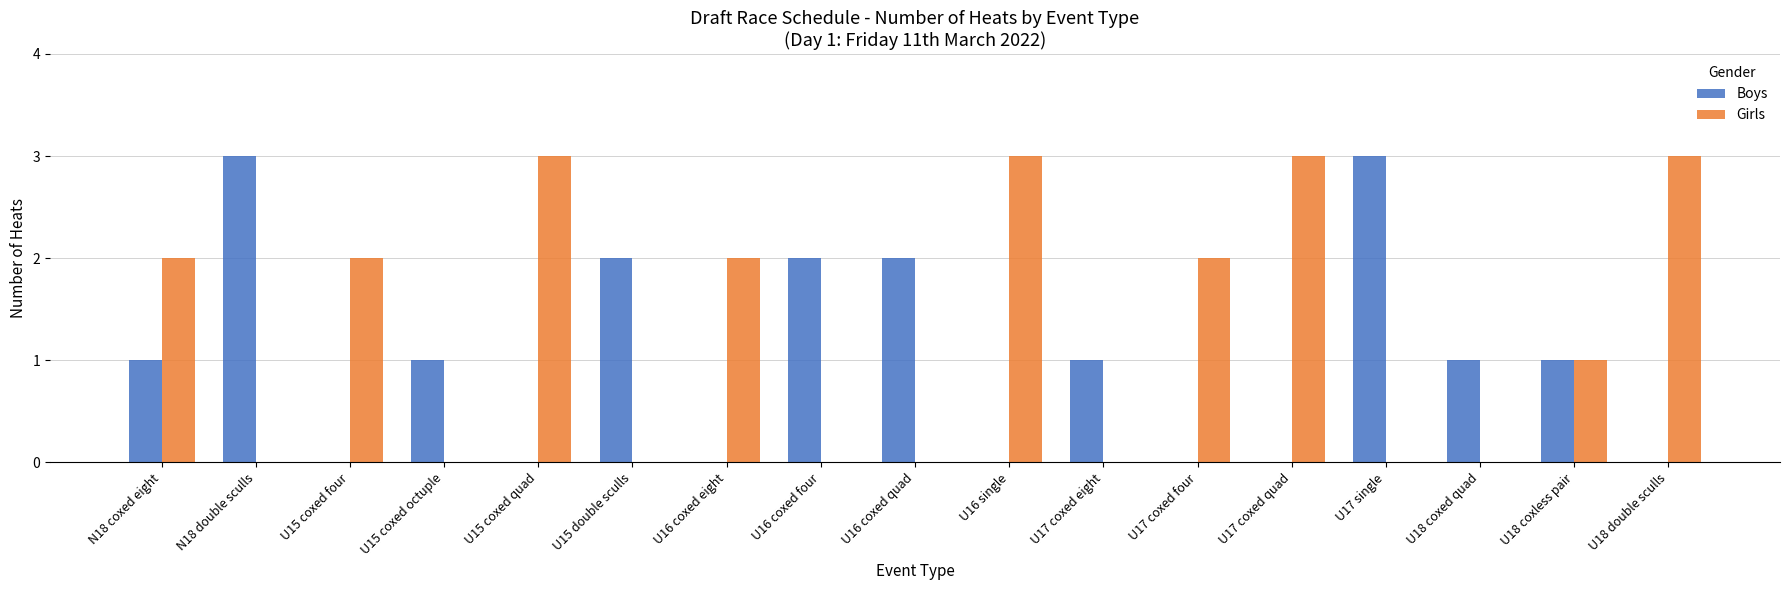

Reading left to right, extract all data points from this chart.

Boys: N18 coxed eight=1	N18 double sculls=3	U15 coxed four=0	U15 coxed octuple=1	U15 coxed quad=0	U15 double sculls=2	U16 coxed eight=0	U16 coxed four=2	U16 coxed quad=2	U16 single=0	U17 coxed eight=1	U17 coxed four=0	U17 coxed quad=0	U17 single=3	U18 coxed quad=1	U18 coxless pair=1	U18 double sculls=0
Girls: N18 coxed eight=2	N18 double sculls=0	U15 coxed four=2	U15 coxed octuple=0	U15 coxed quad=3	U15 double sculls=0	U16 coxed eight=2	U16 coxed four=0	U16 coxed quad=0	U16 single=3	U17 coxed eight=0	U17 coxed four=2	U17 coxed quad=3	U17 single=0	U18 coxed quad=0	U18 coxless pair=1	U18 double sculls=3